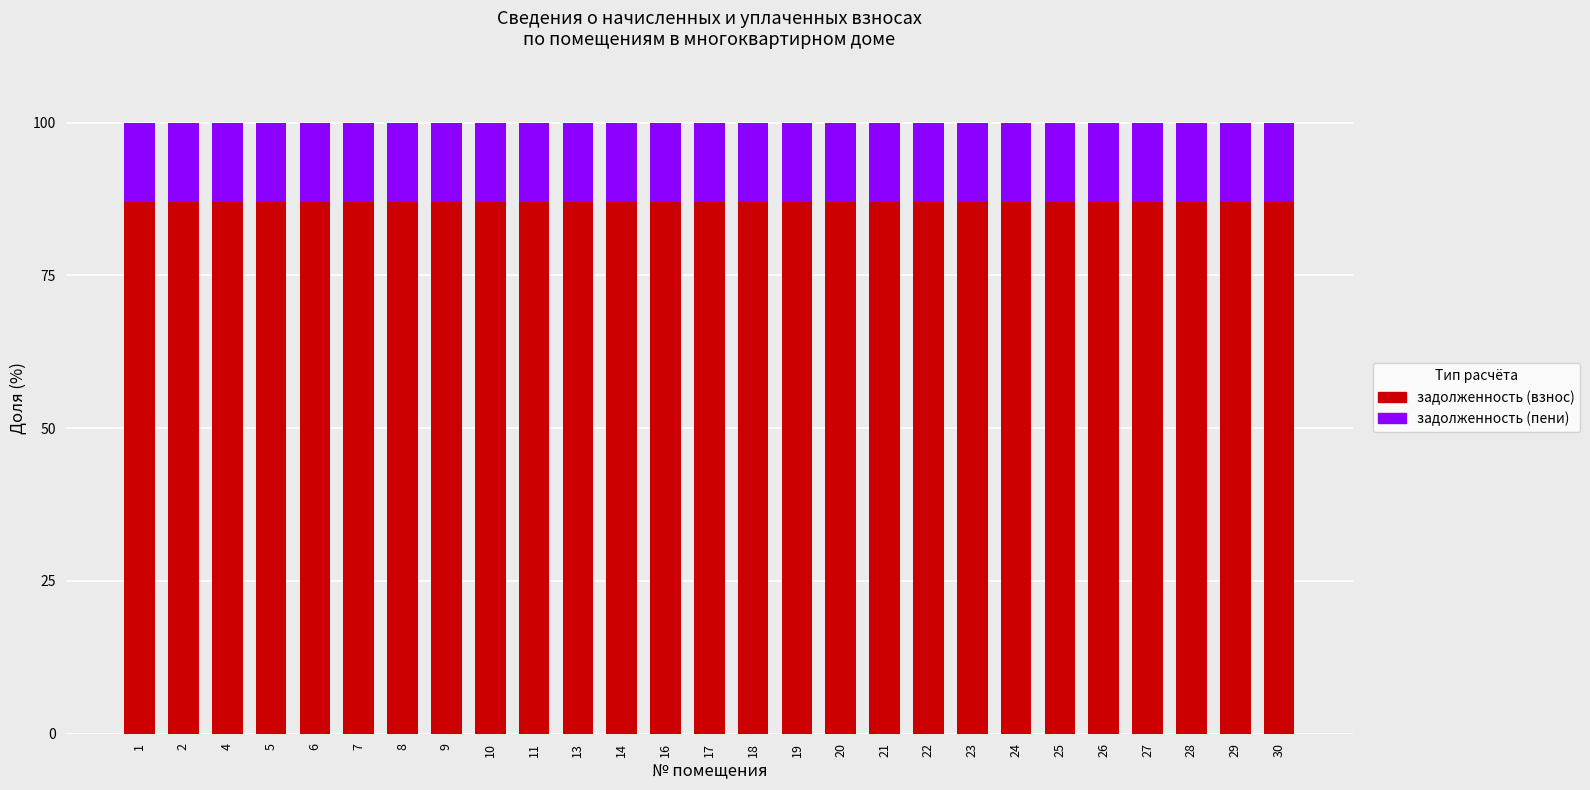

What is the sum of the задолженность (взнос) values at 4 and 23?

173.9